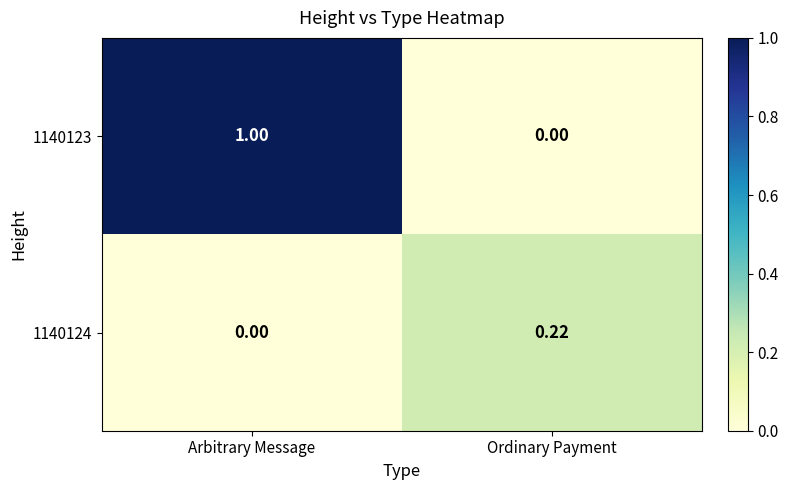

At which label is 1140123 closest to 0?

Ordinary Payment